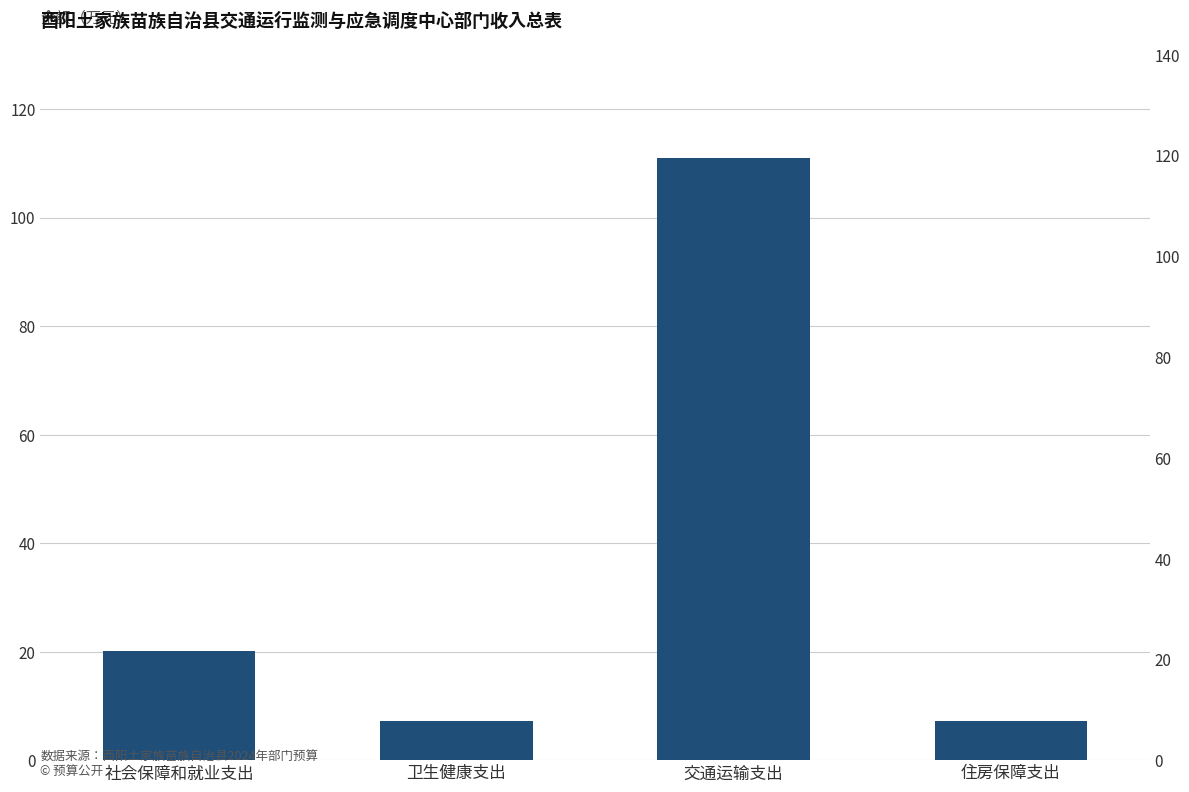

What is the change in value from 交通运输支出 to 住房保障支出?

-103.7